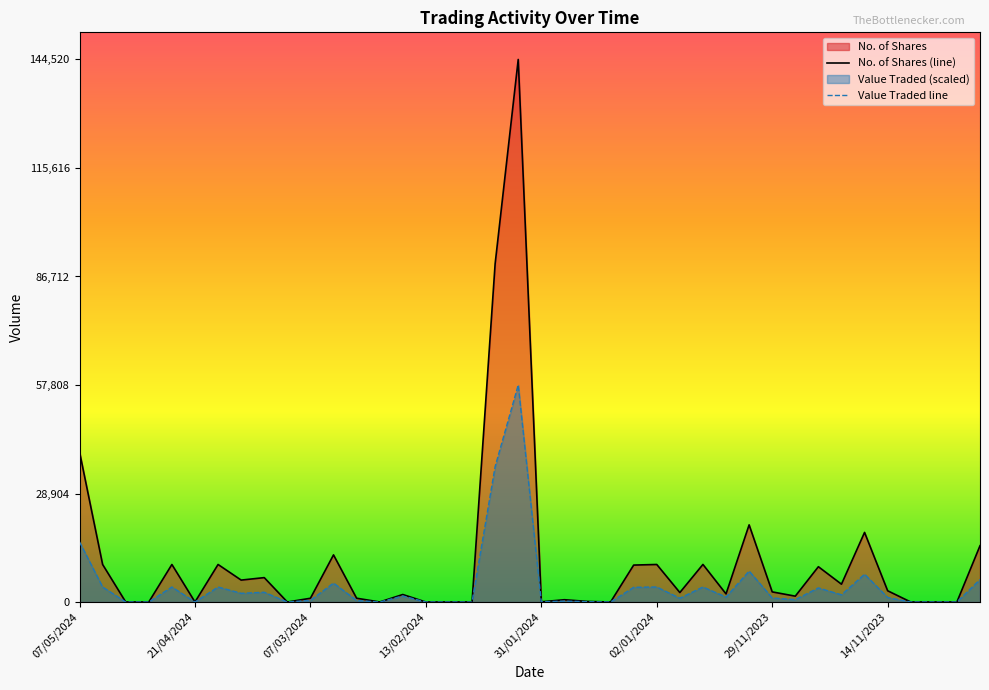

Which series has the widest spread of values?

No. of Shares (line)